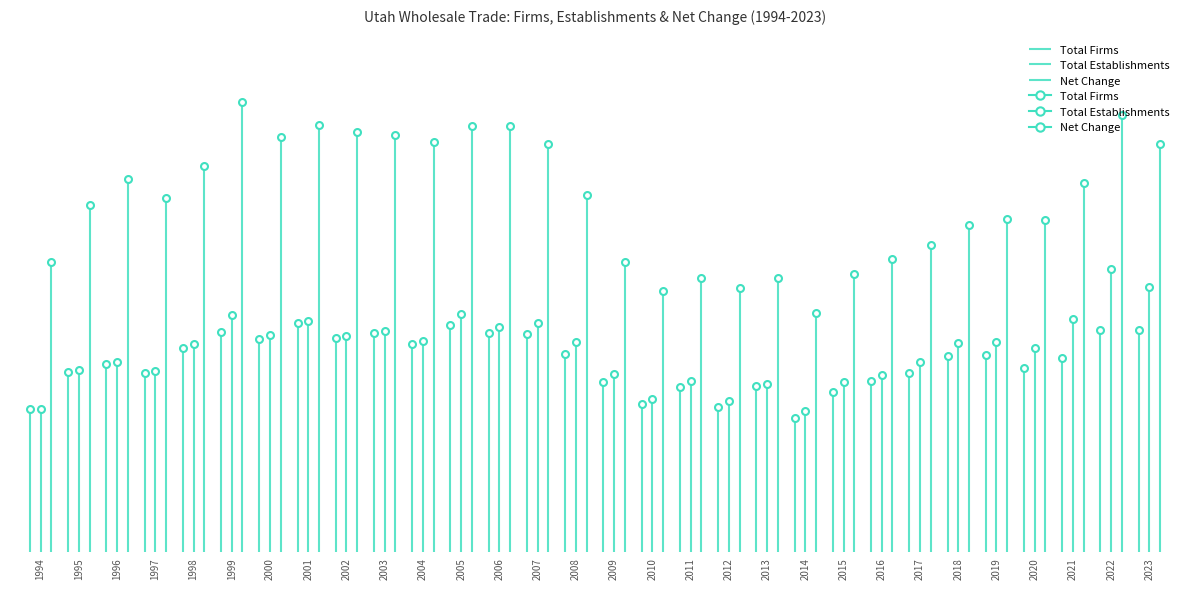

How many series are shown in this chart?

3